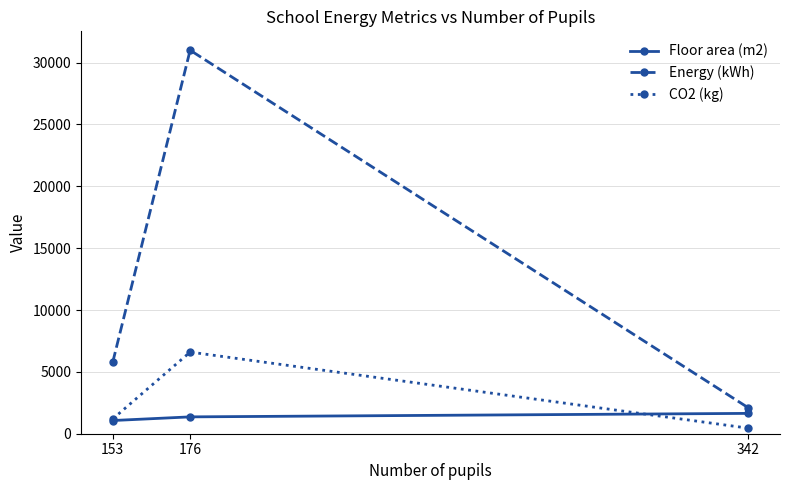

What is the highest value of the CO2 (kg) series?

6600